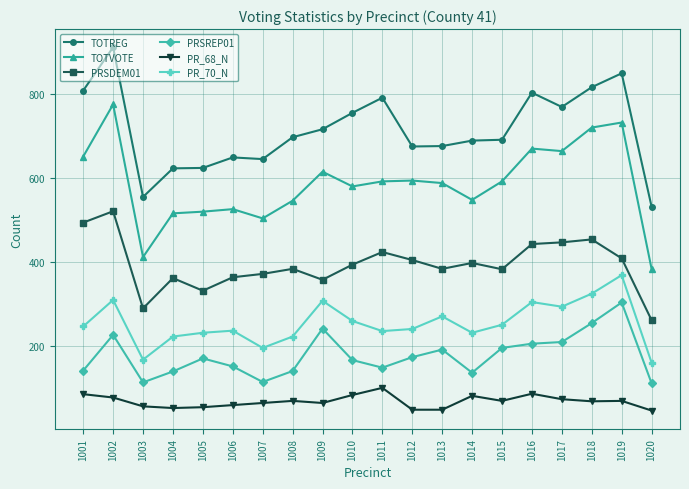

True or false: PRSREP01 and TOTVOTE intersect in this chart.

False